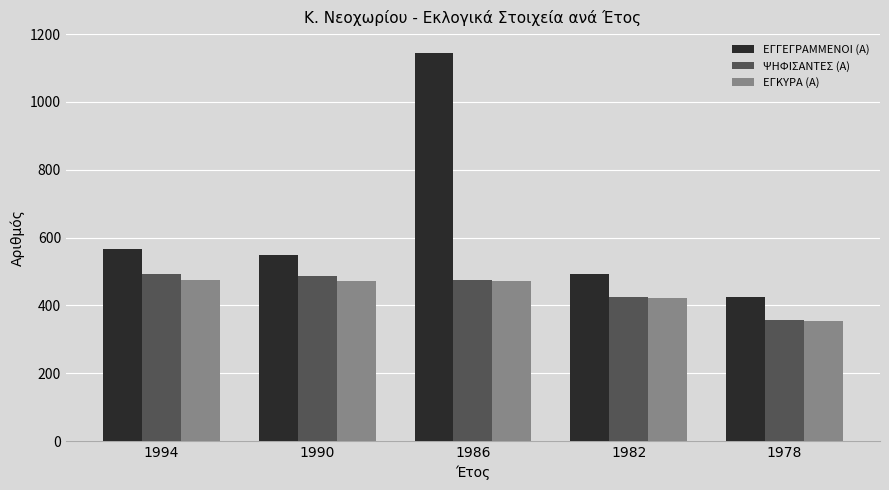

What is the approximate value of ΨΗΦΙΣΑΝΤΕΣ (Α) at 1994, to the nearest 50?

500